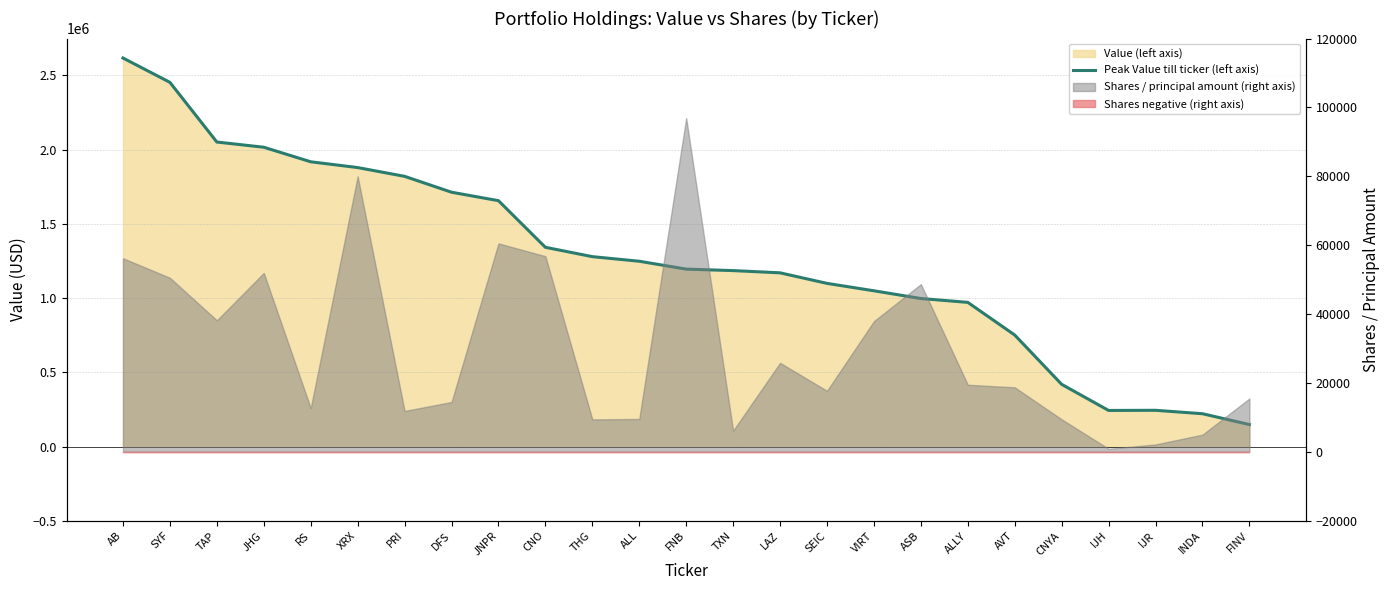

Rank the categories by value from lowest to highest.

FINV, INDA, IJH, IJR, CNYA, AVT, ALLY, ASB, VIRT, SEIC, LAZ, TXN, FNB, ALL, THG, CNO, JNPR, DFS, PRI, XRX, RS, JHG, TAP, SYF, AB